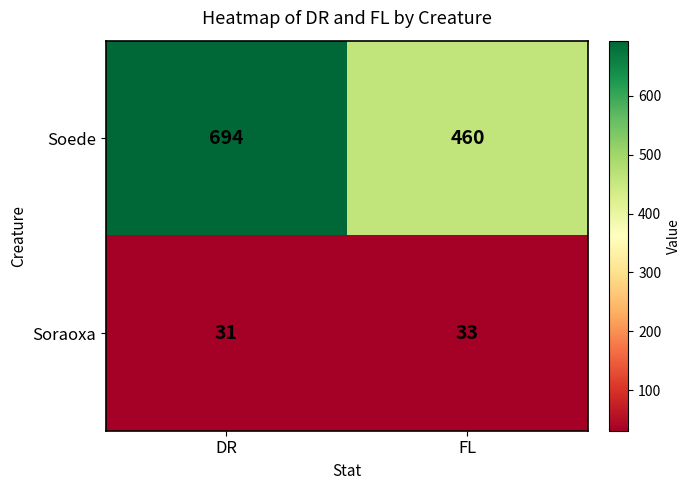

What is the difference between the maximum and minimum values in the Soede series?

234